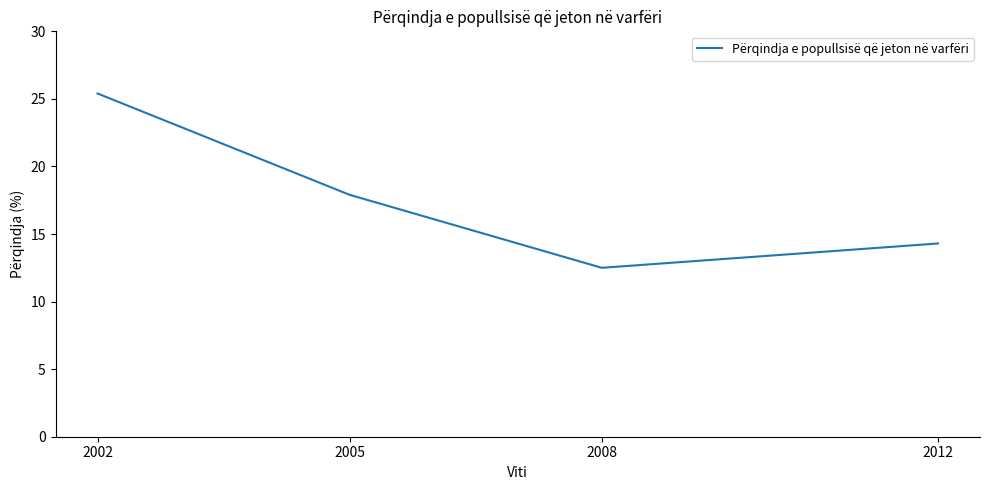

Which has a higher value, 2012 or 2002?

2002